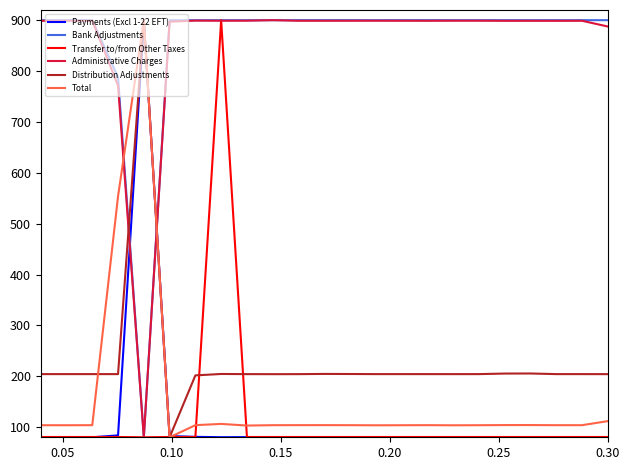

True or false: Bank Adjustments and Total intersect in this chart.

True